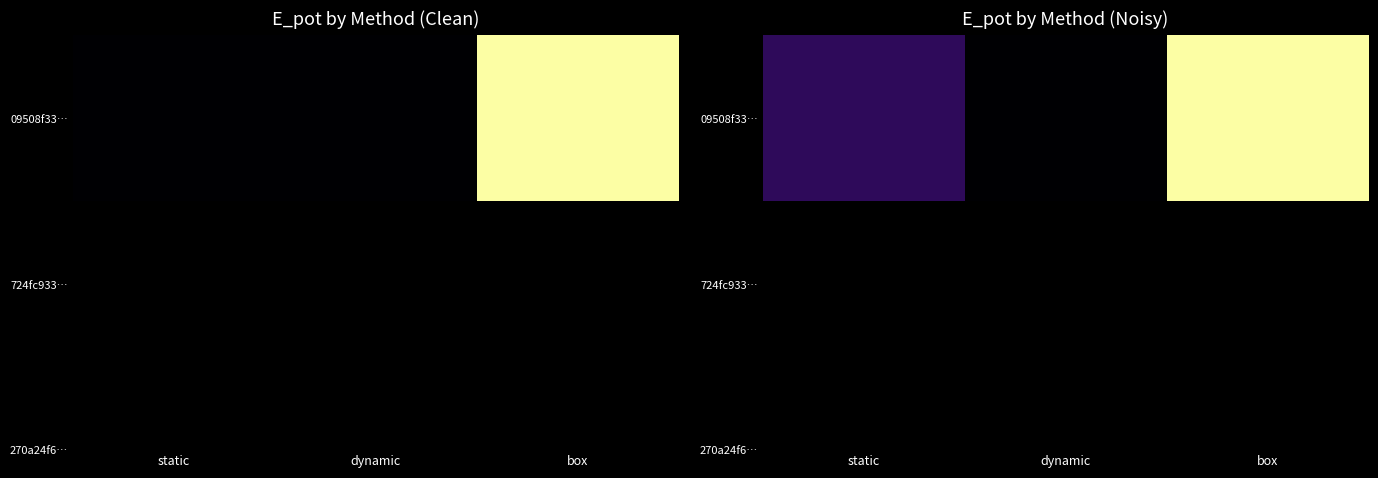

Which has a higher value, dynamic or static?

static